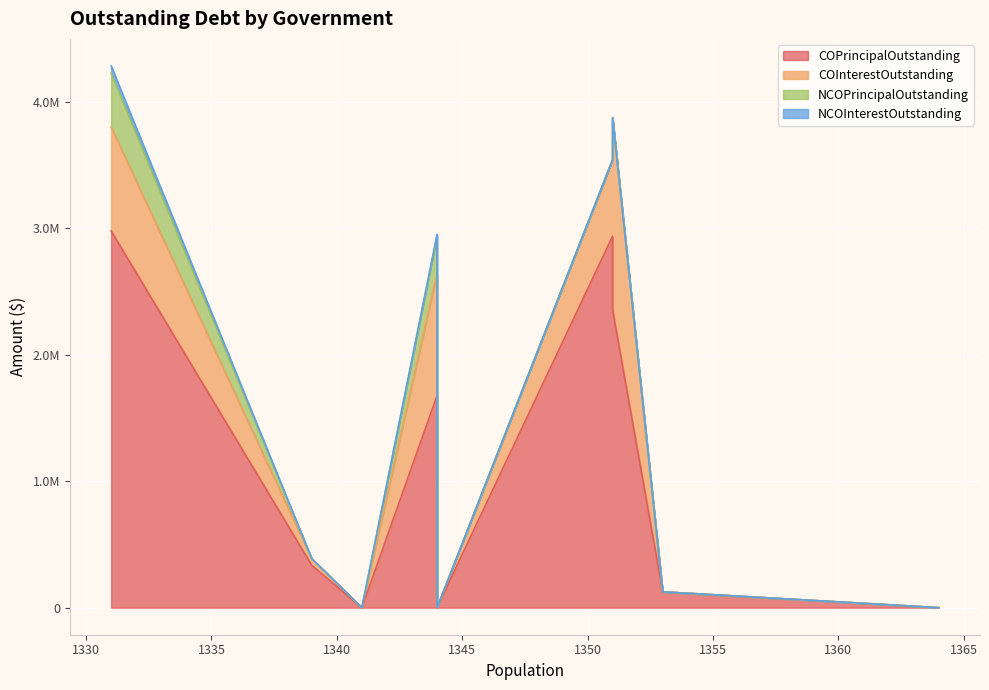

True or false: NCOInterestOutstanding has more than 0 interior local peaks.

True